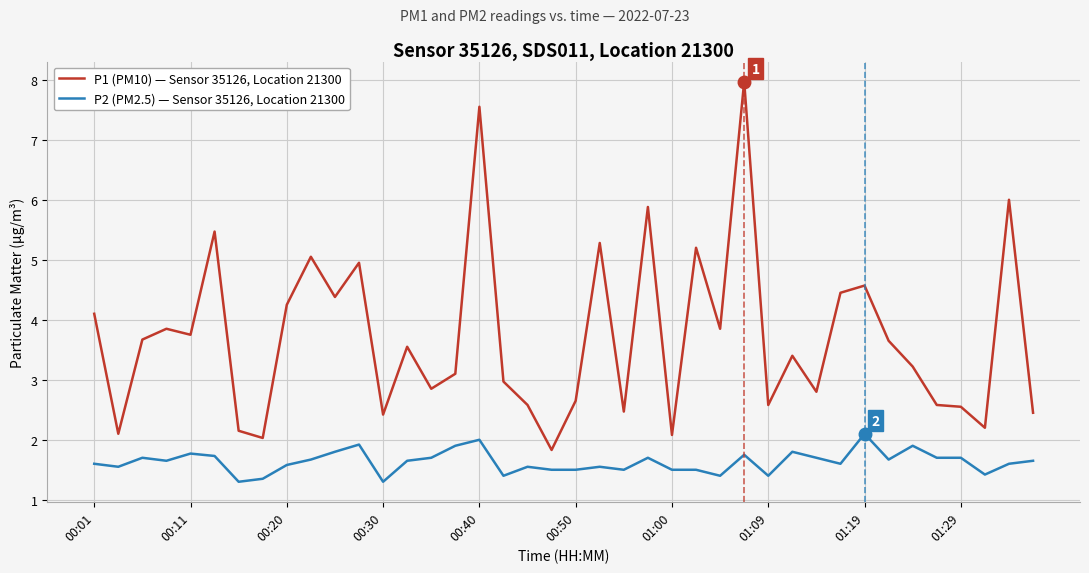

Which series has the largest range (max minus min)?

P1 (PM10) — Sensor 35126, Location 21300